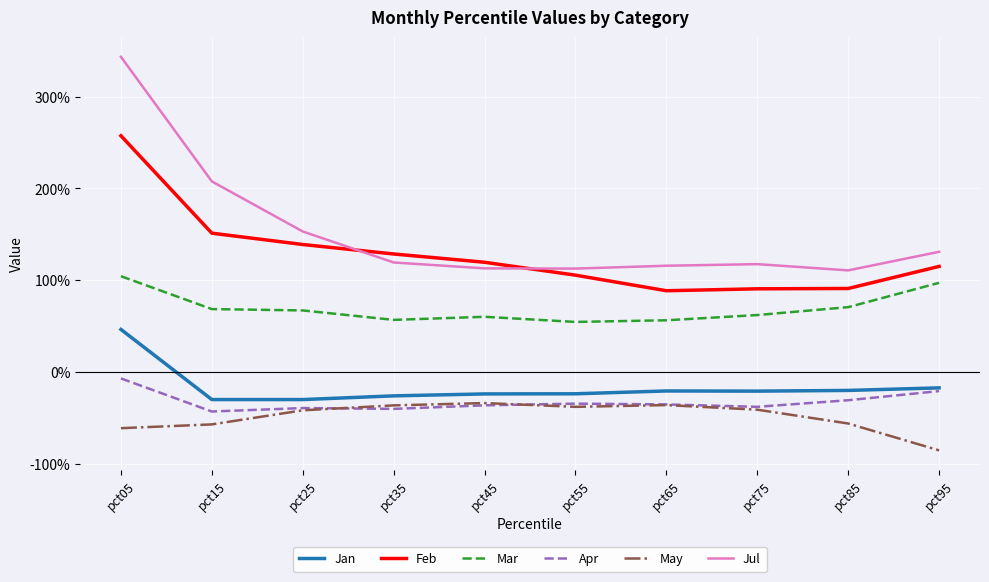

Does the chart display data point markers on the line(s)?

No